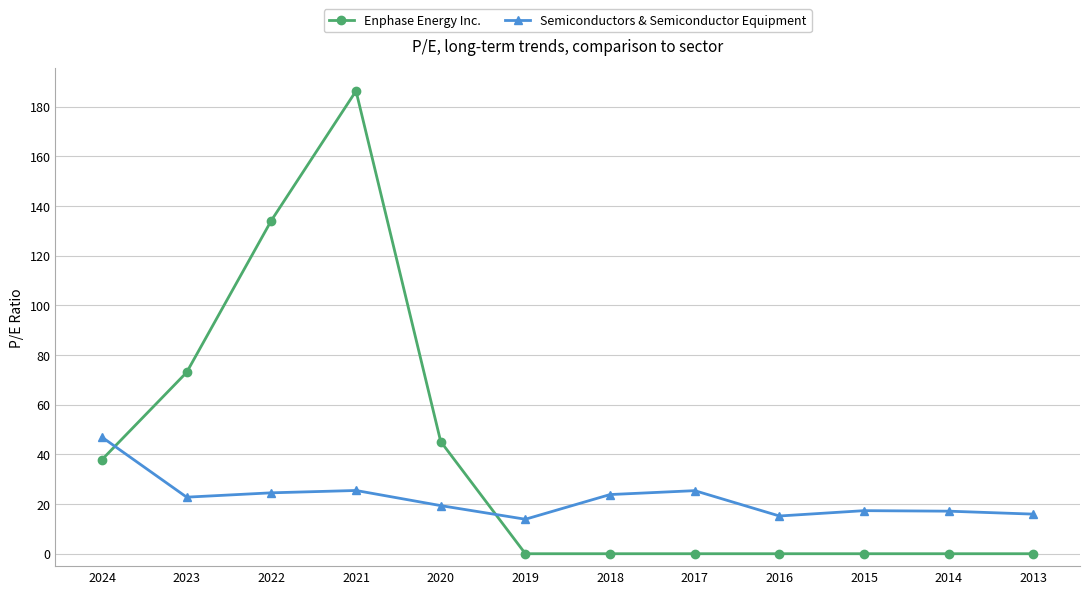

What is the total value across all series at 2013?

15.9